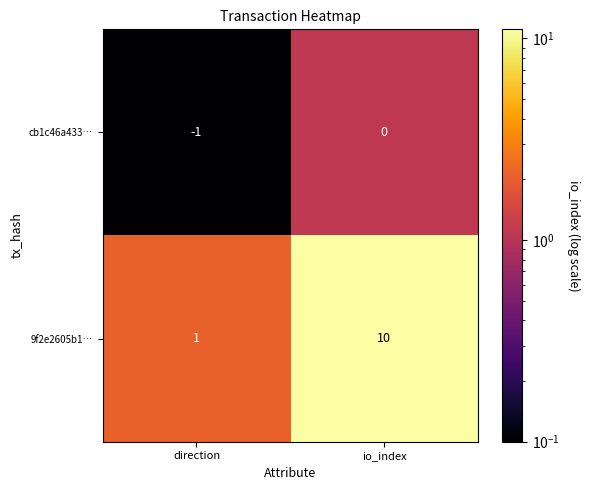

True or false: 9f2e2605b1… has a value of 1 at direction.

True